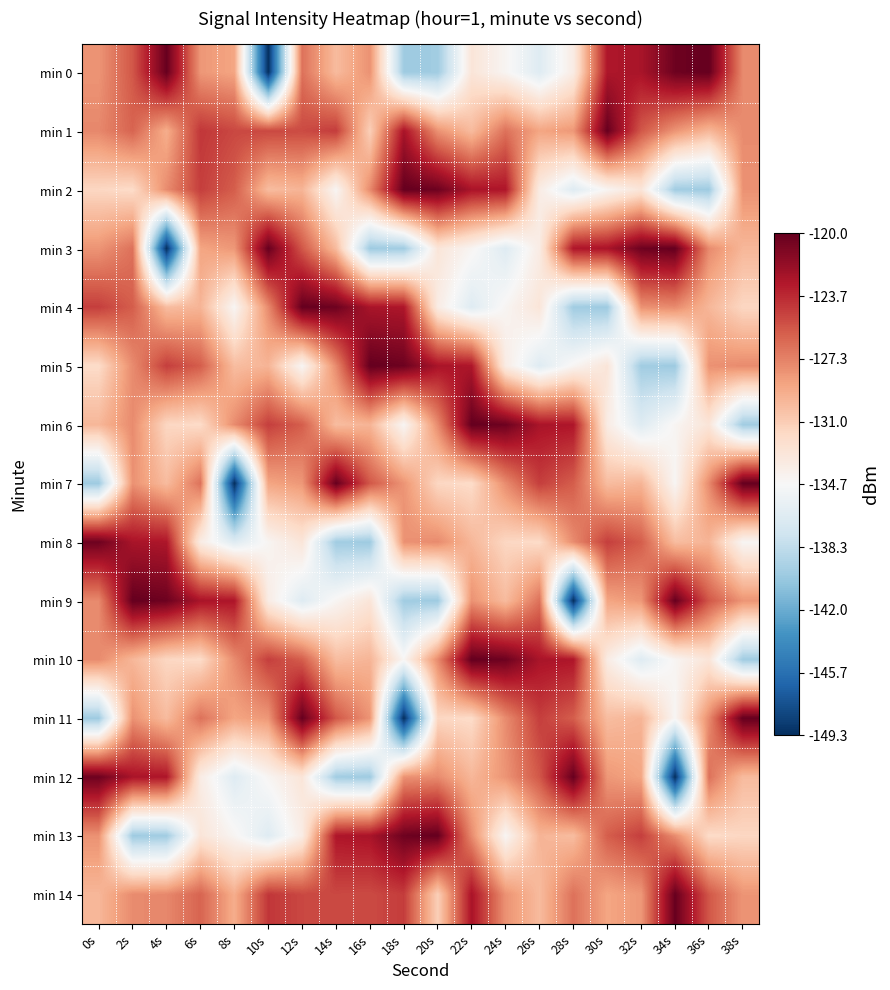

What is the spread (max minus min) of values at 18s?

29.3